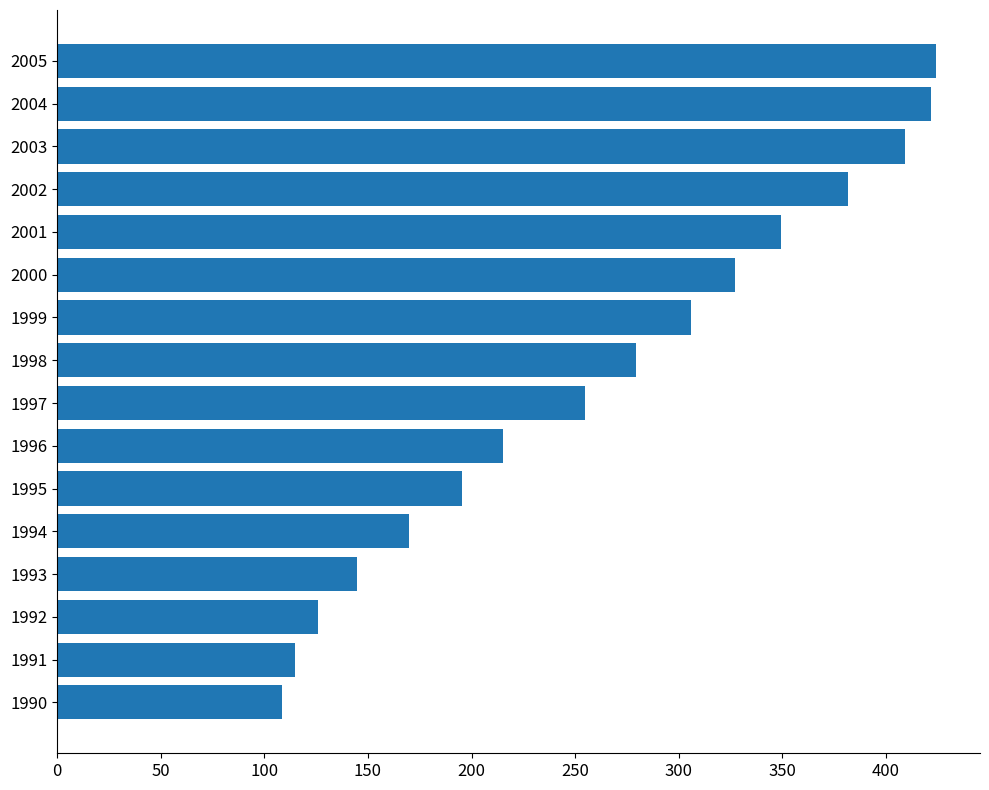

Does the chart contain stacked bars?

No